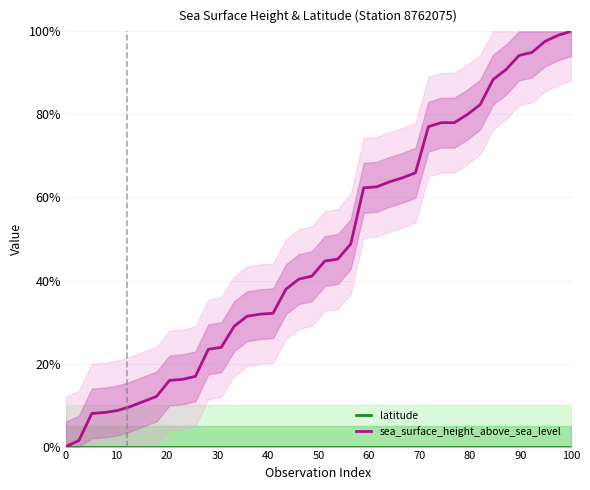

What is the maximum value for sea_surface_height_above_sea_level?

100.0